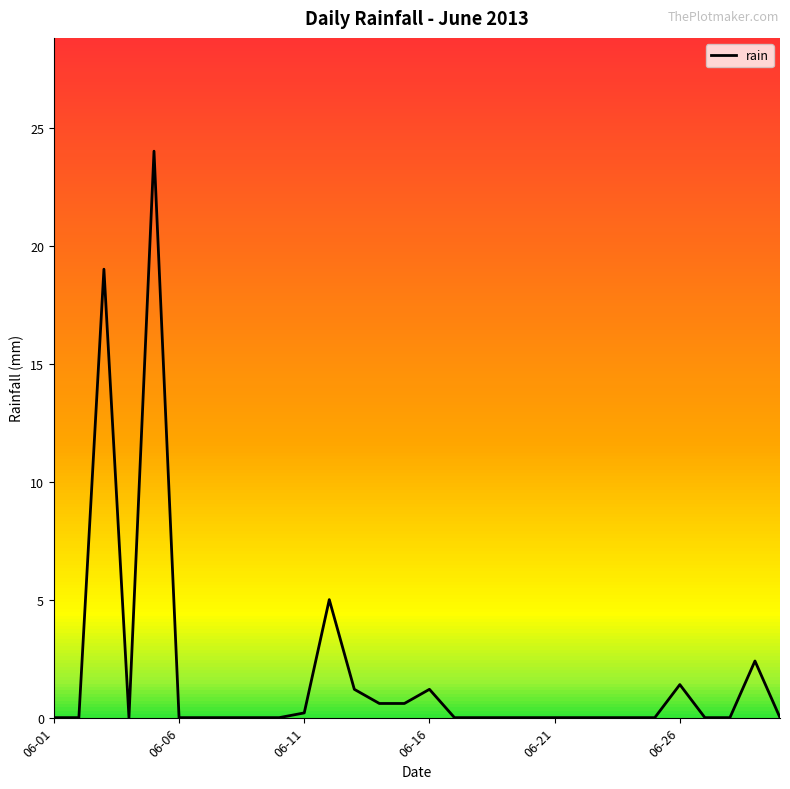

Reading left to right, extract all data points from this chart.

0.0	0.0	19.0	0.0	24.0	0.0	0.0	0.0	0.0	0.0	0.2	5.0	1.2	0.6	0.6	1.2	0.0	0.0	0.0	0.0	0.0	0.0	0.0	0.0	0.0	1.4	0.0	0.0	2.4	0.0